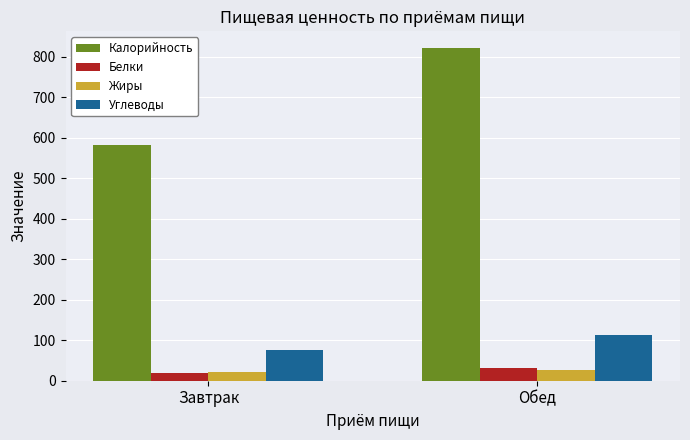

Which category has the lowest value in the Калорийность series?

Завтрак